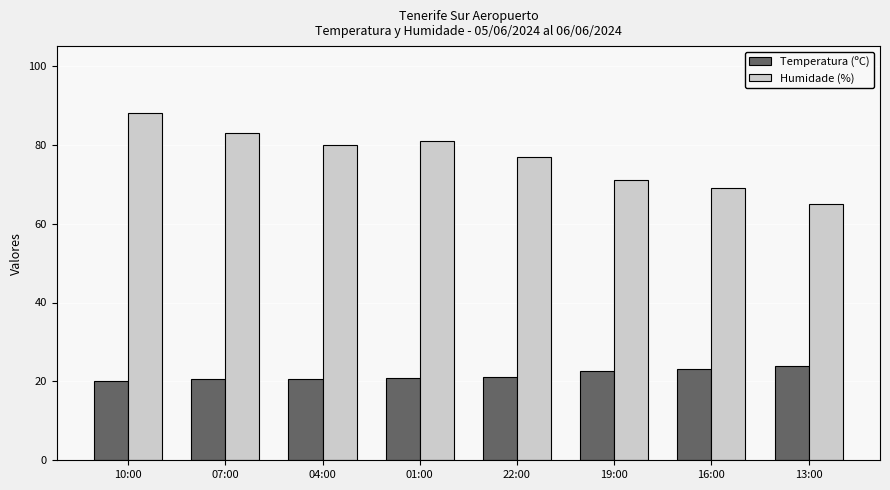

What is the sum of all Humidade (%) values?

614.0